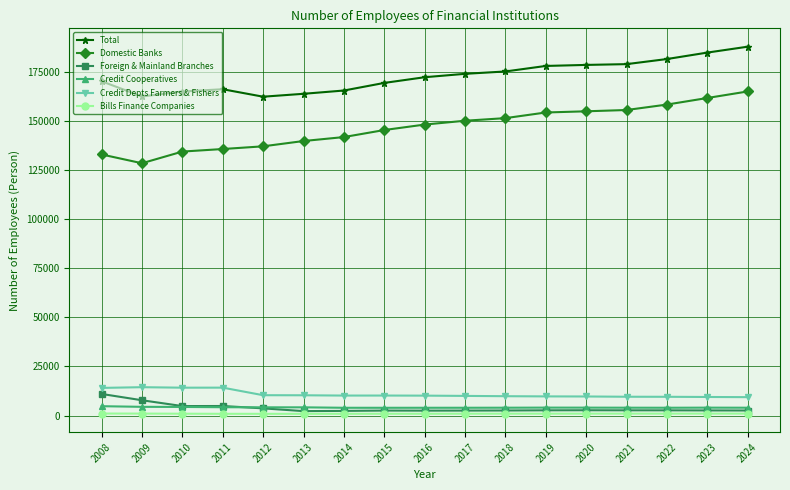

Rank the series by their maximum value, from lowest to highest.

Bills Finance Companies, Credit Cooperatives, Foreign & Mainland Branches, Credit Depts Farmers & Fishers, Domestic Banks, Total